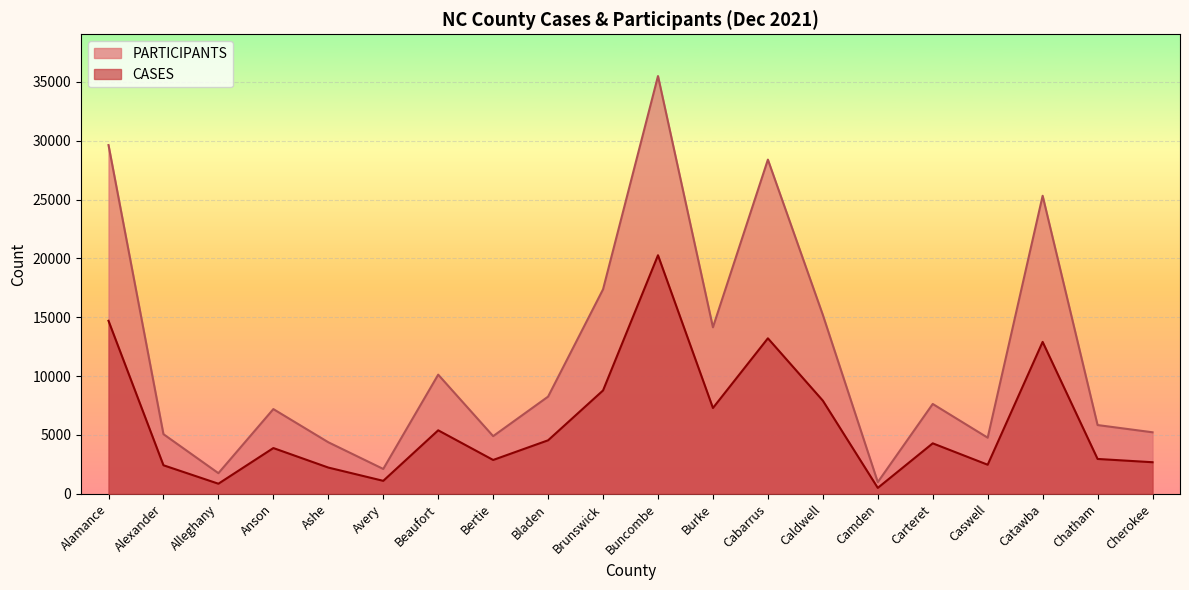

What are all the series names shown in the legend?

PARTICIPANTS, CASES